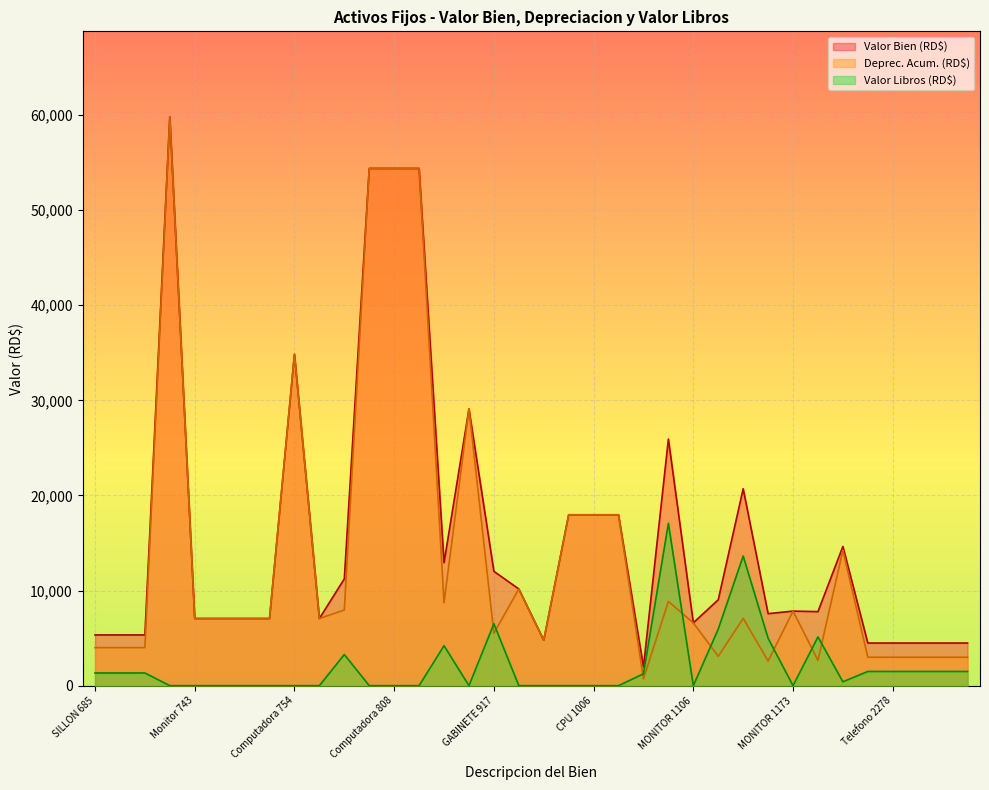

Which label corresponds to the smallest value in the chart?

COMPUTADORA 359